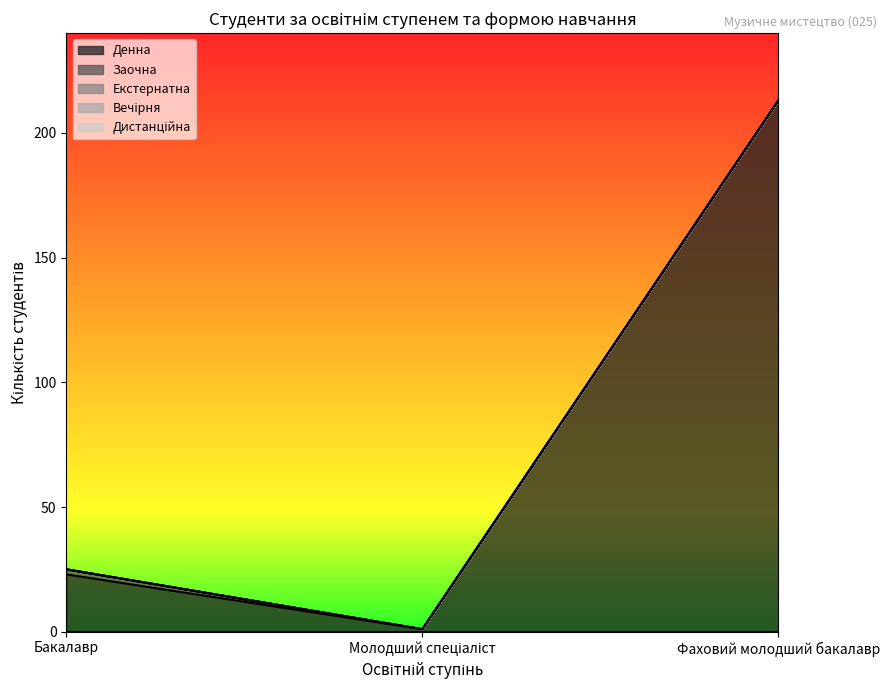

The value of Денна at Бакалавр is 23. True or false?

True